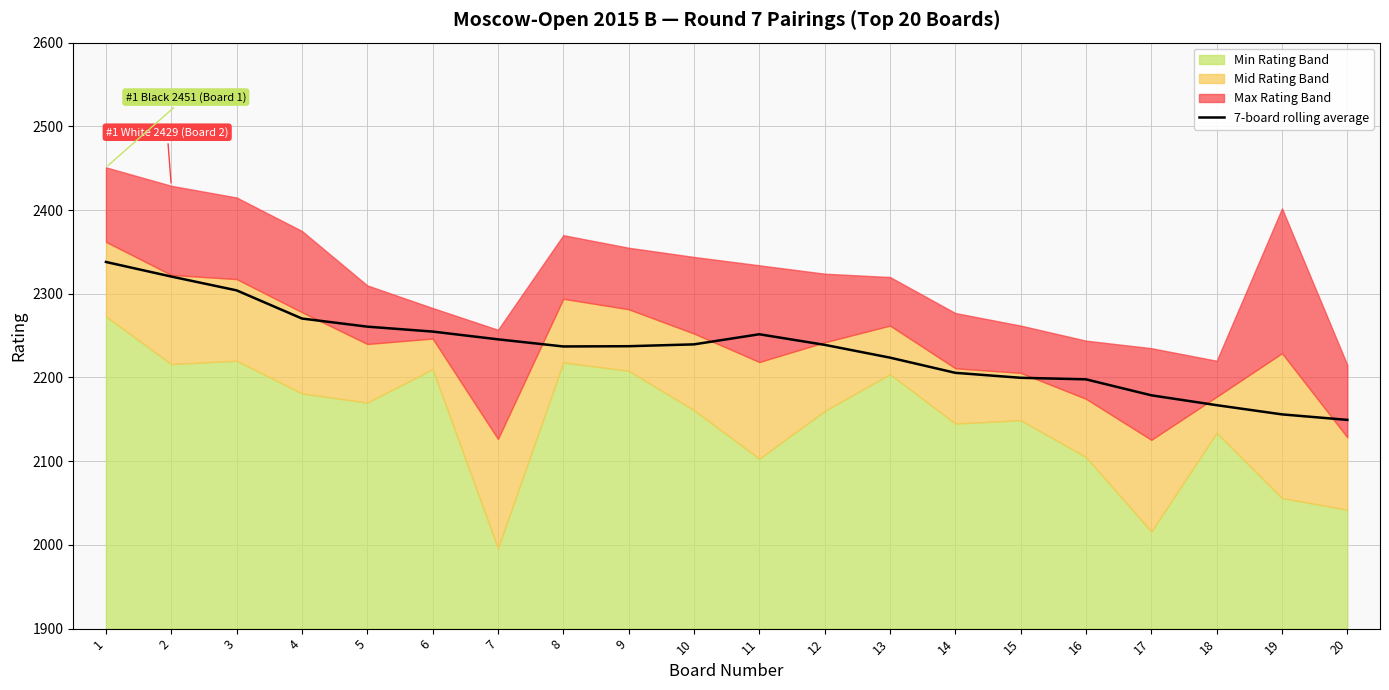

What is the lowest value of the 7-board rolling average series?

2149.4